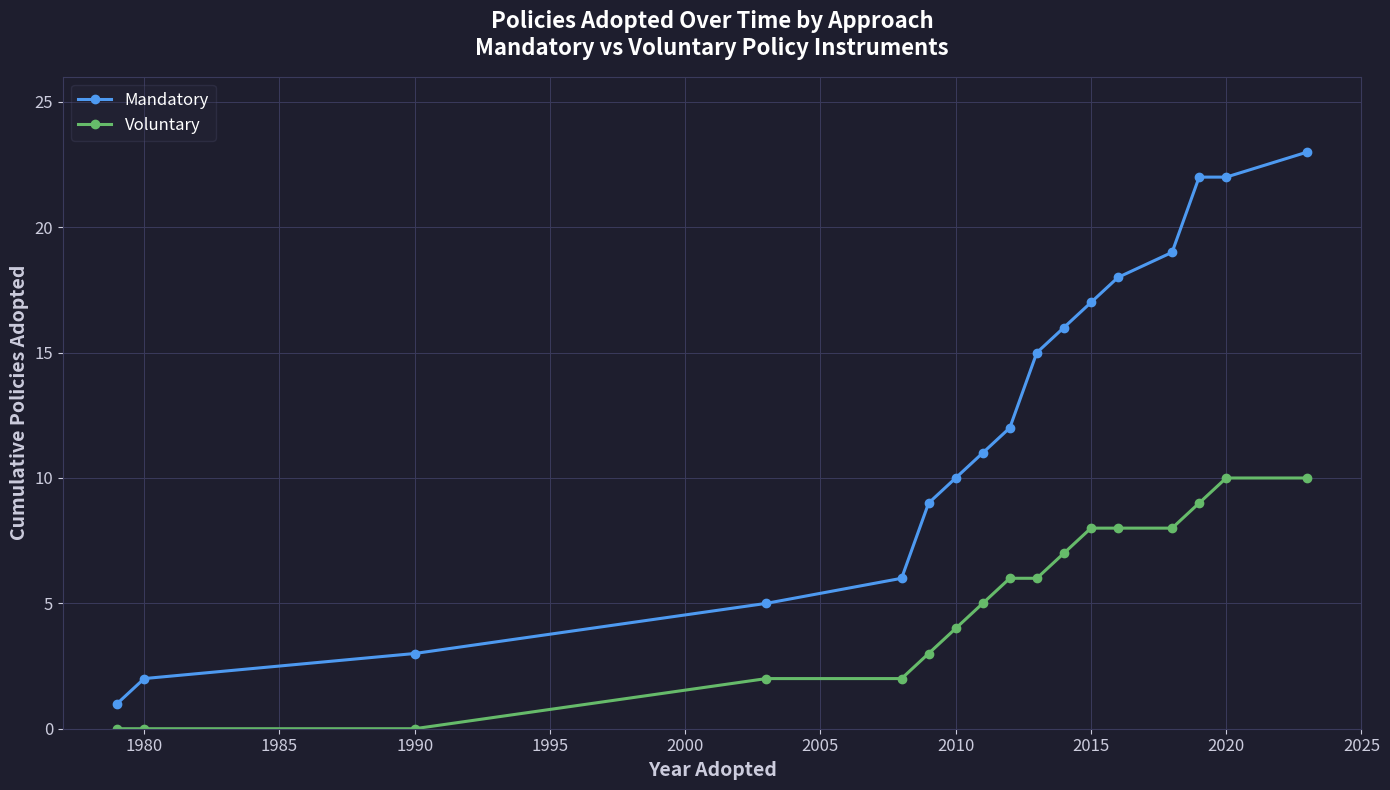

What is the sum of all Mandatory values?

211